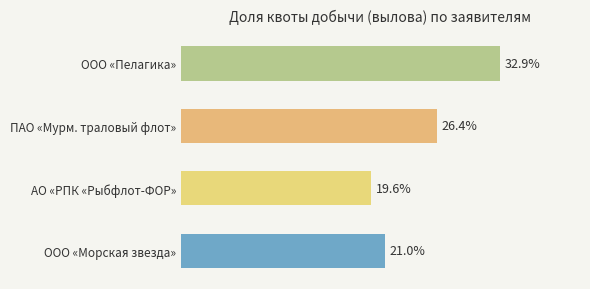

What is the label of the 3rd bar from the bottom?

ПАО «Мурм. траловый флот»